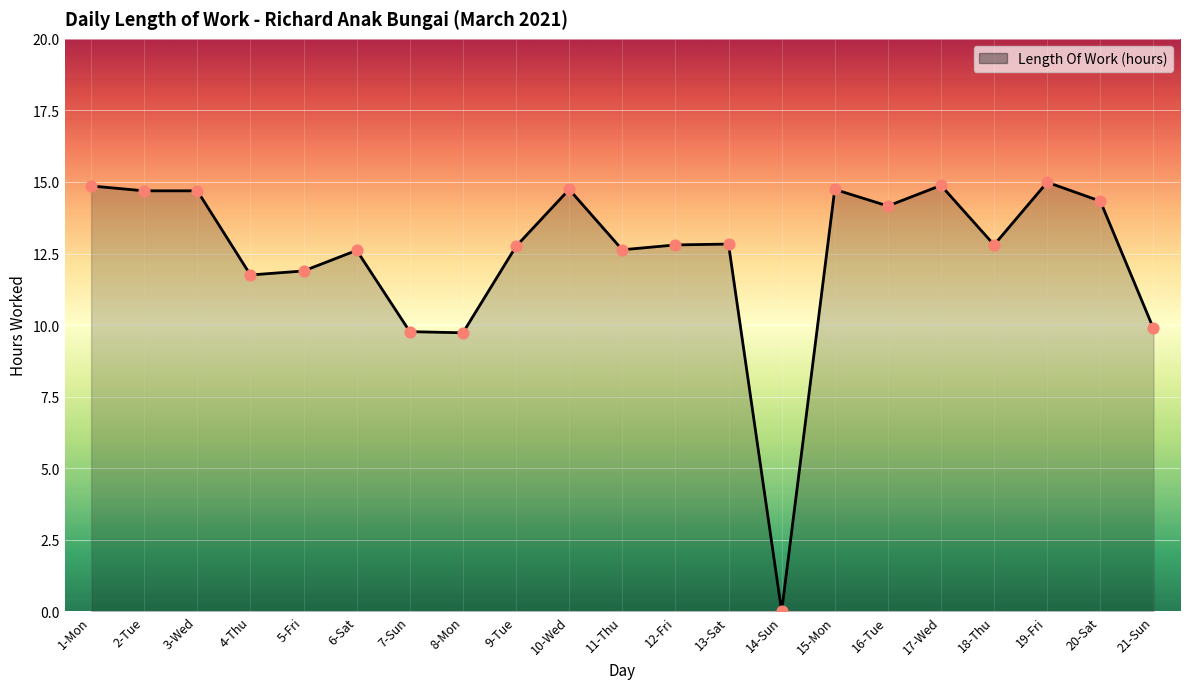

What is the change in value from 4-Thu to 8-Mon?

-2.0